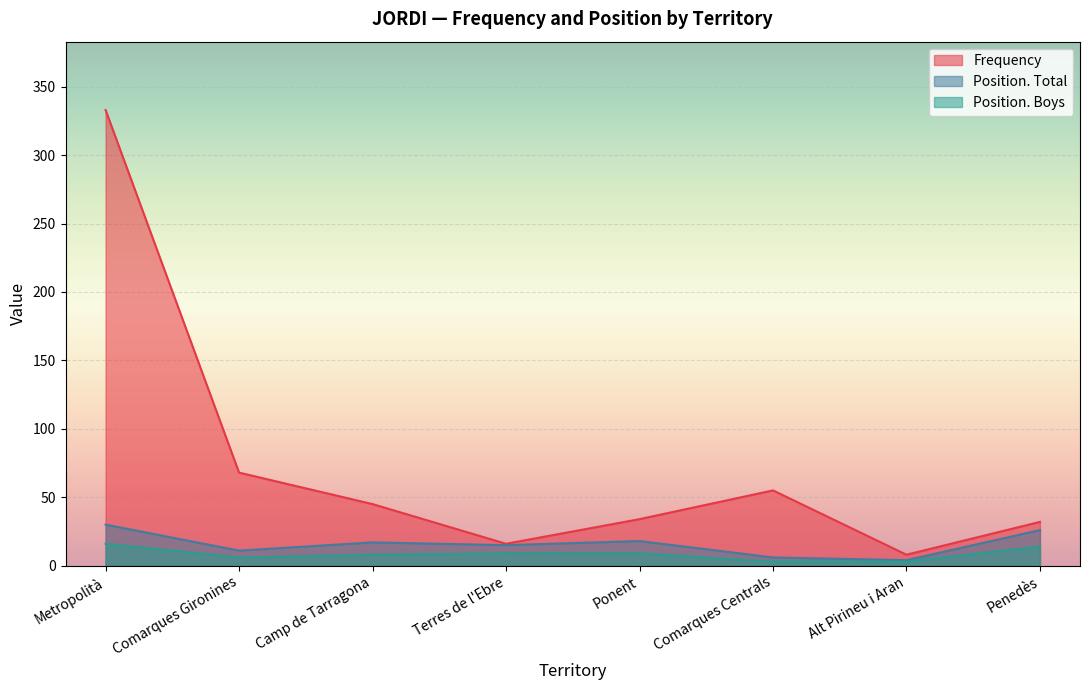

What is the smallest value displayed?

3